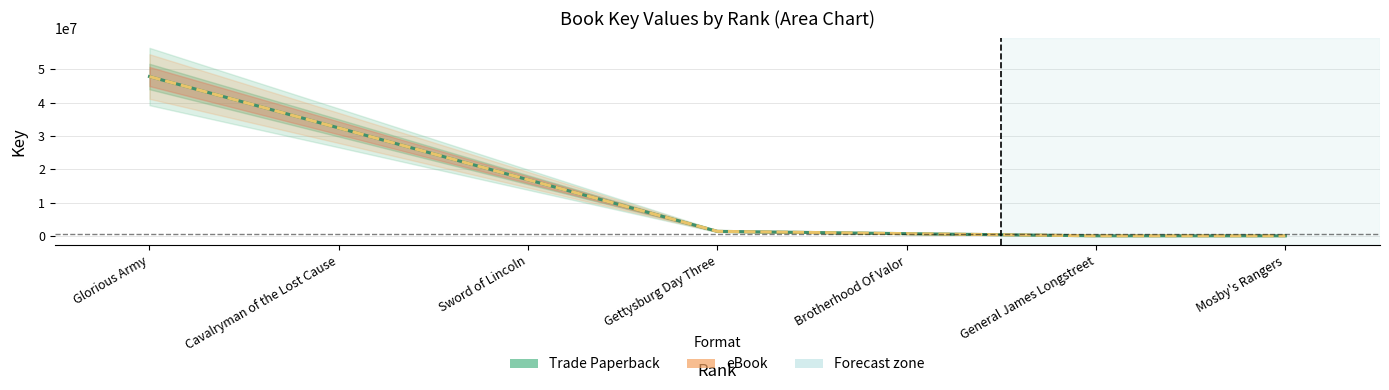

Reading right to left, what are all the values shown in this chart?

Trade Paperback: 130	3605	651872	1346561	16837453	32394062	47832504
eBook: 130	3605	651872	1346561	16837453	32394062	47832504